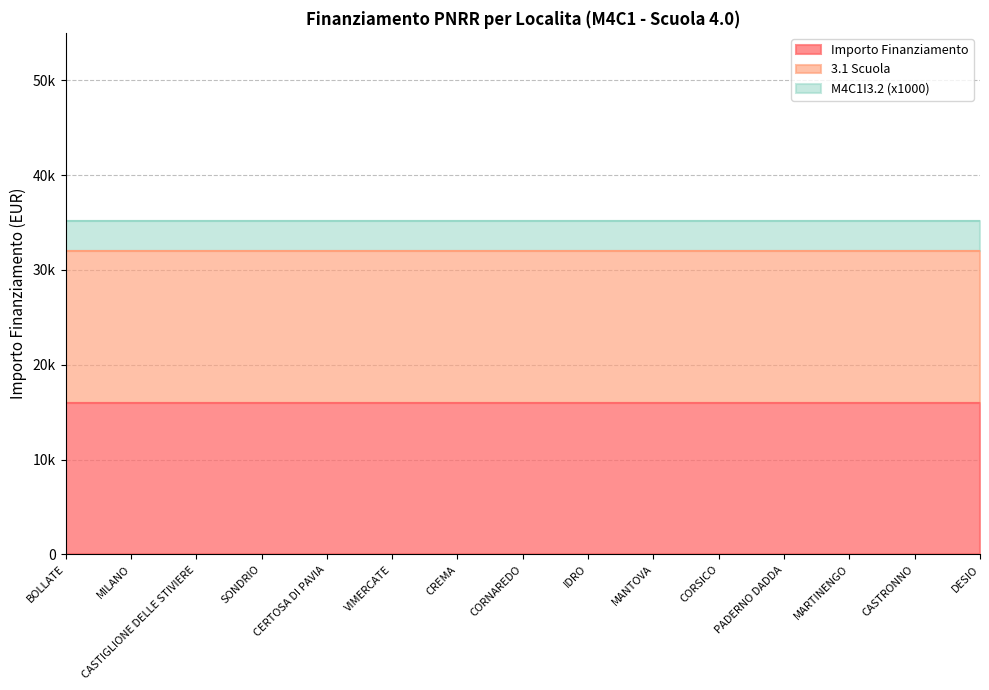

List the series in order of their peak value, lowest first.

M4C1I3.2, 3.1 Scuola, Importo Finanziamento